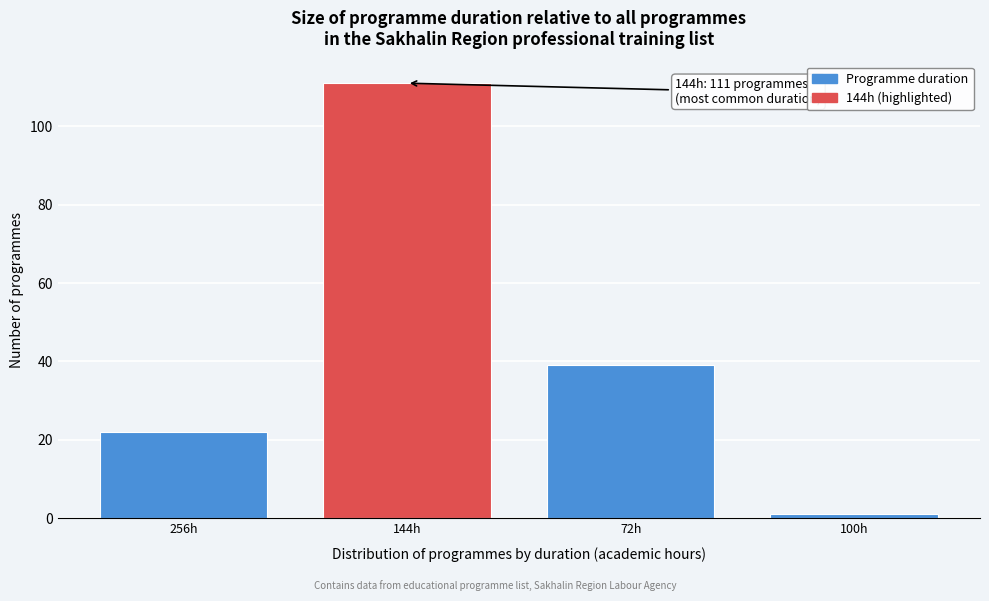

Reading left to right, list all the values displayed in this chart.

256h=22	144h=111	72h=39	100h=1